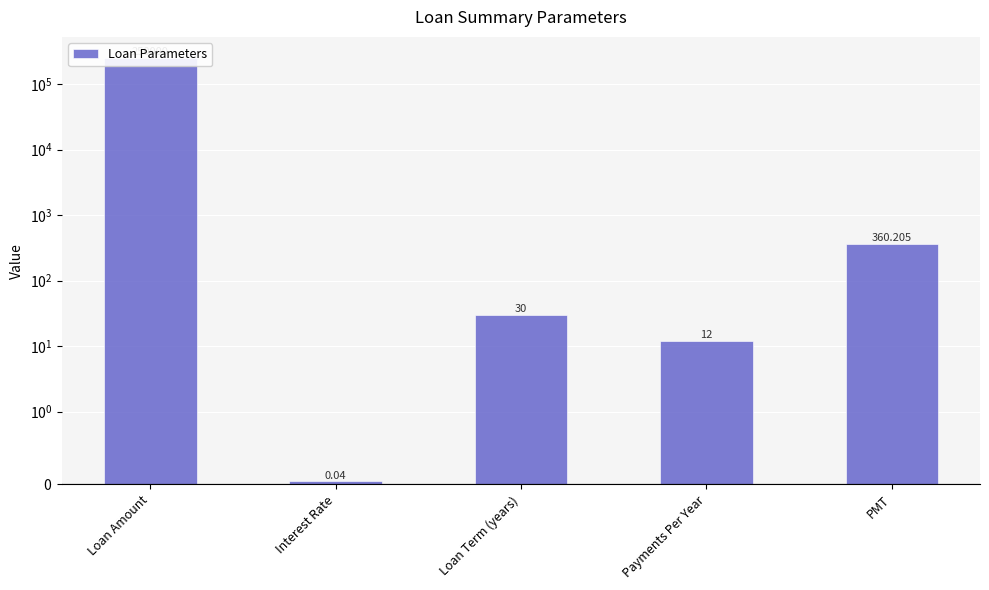

Does the chart contain stacked bars?

No